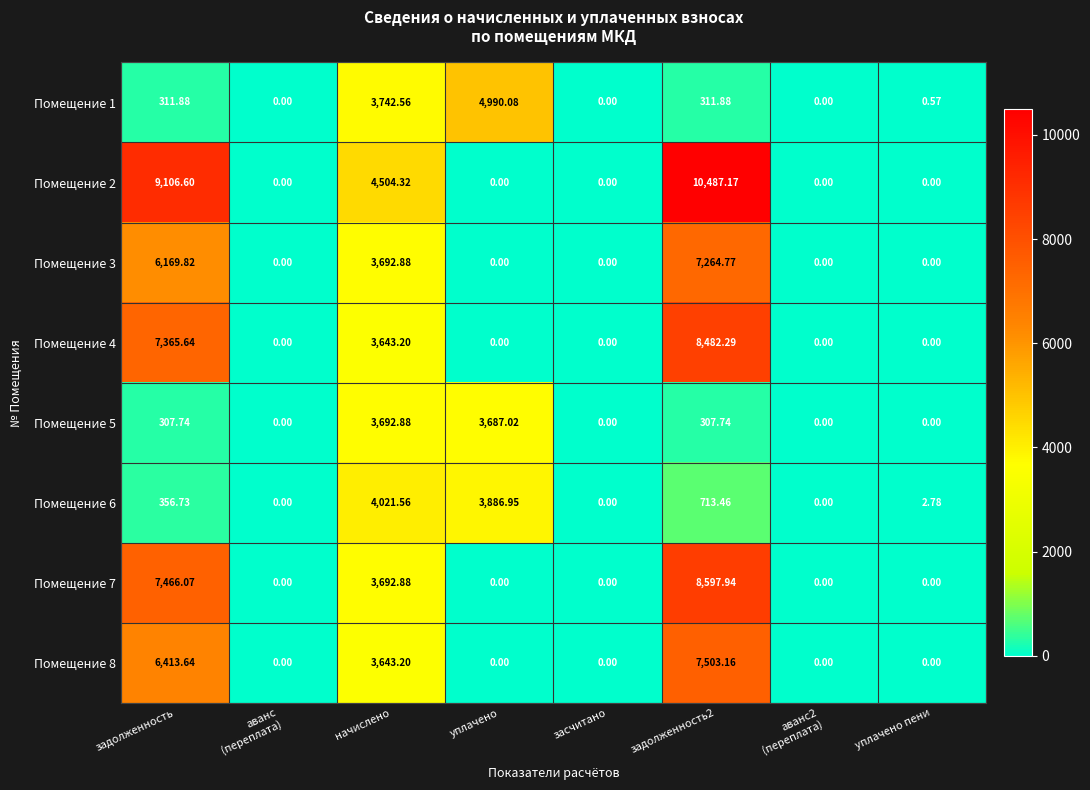

How many values in Помещение 8 are above zero?

3